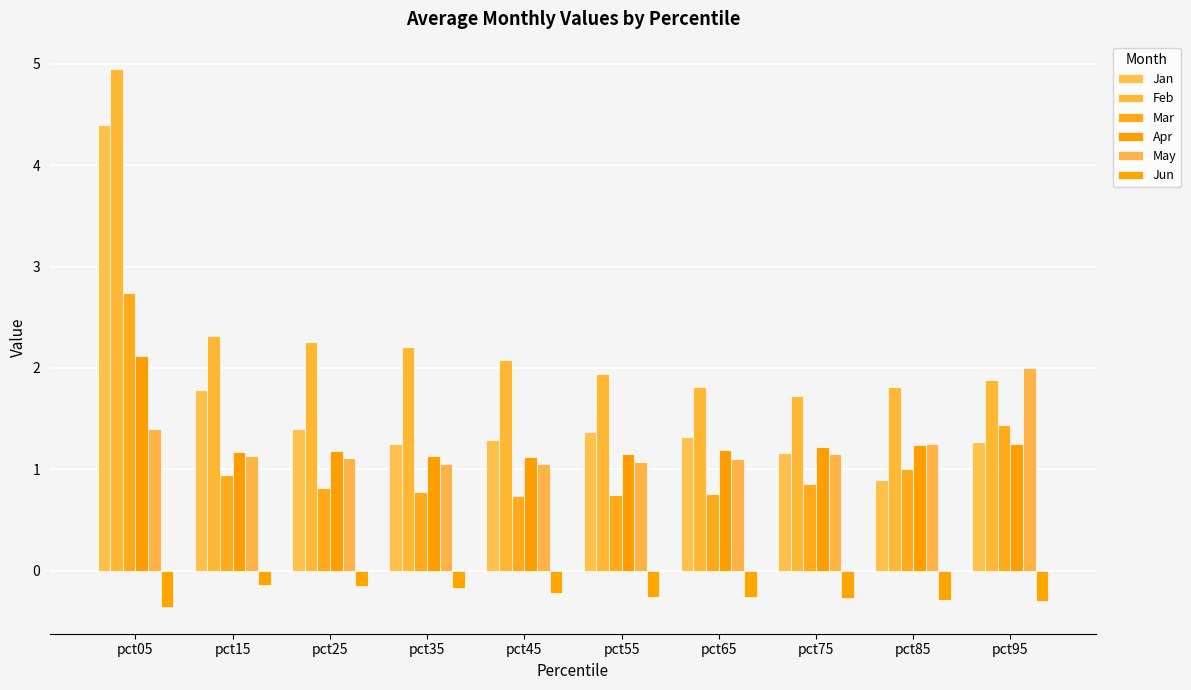

What is the total value across all series at pct25?

6.6